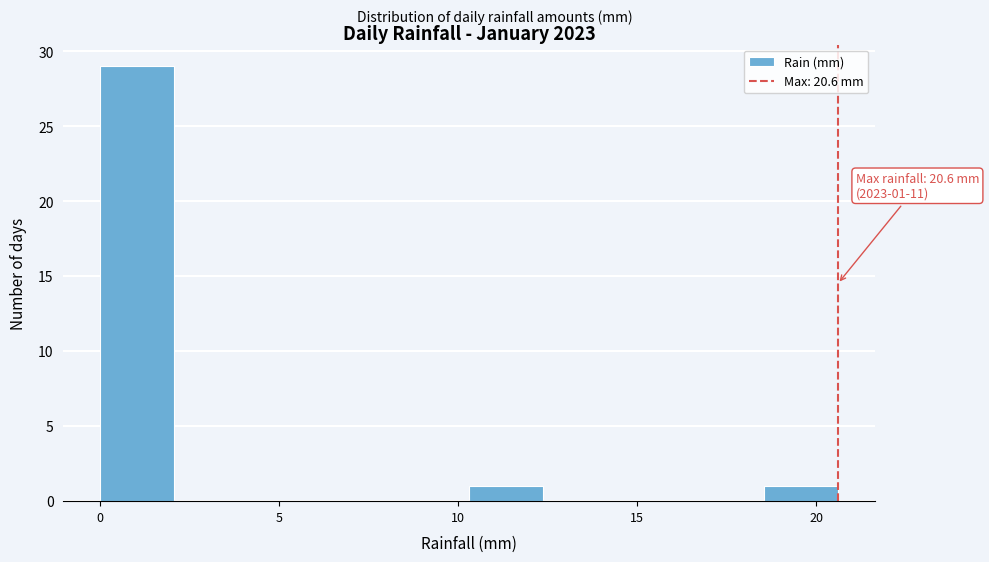

Over which range of the x-axis is the bar tallest?

0.0 to 2.0